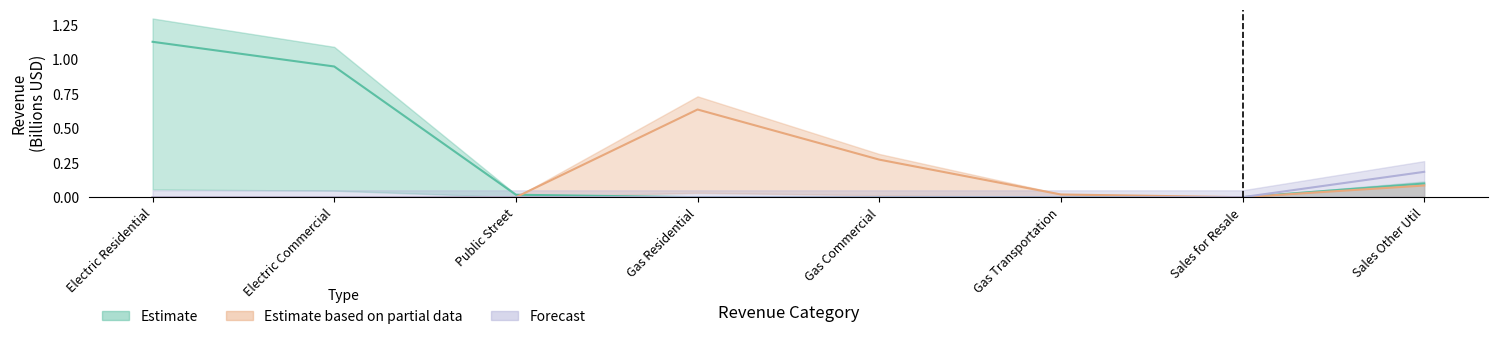

True or false: Estimate based on partial data has more than 0 interior local peaks.

True